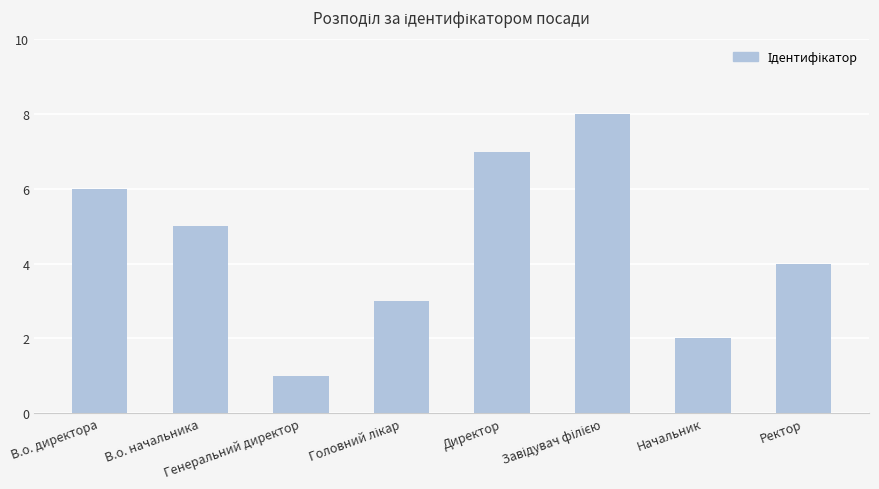

What is the sum of all values?

36